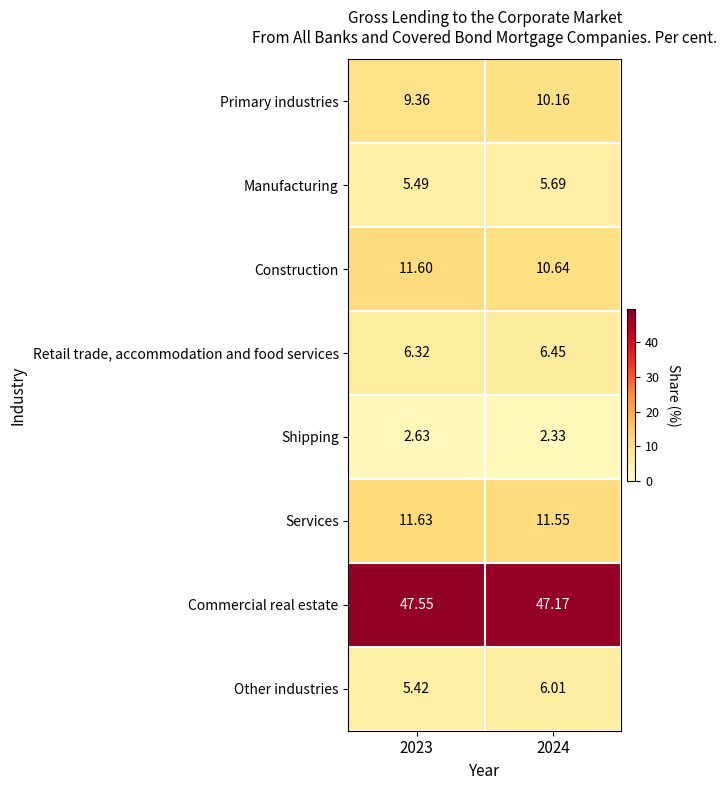

Which series changed the most between 2023 and 2024?

Construction